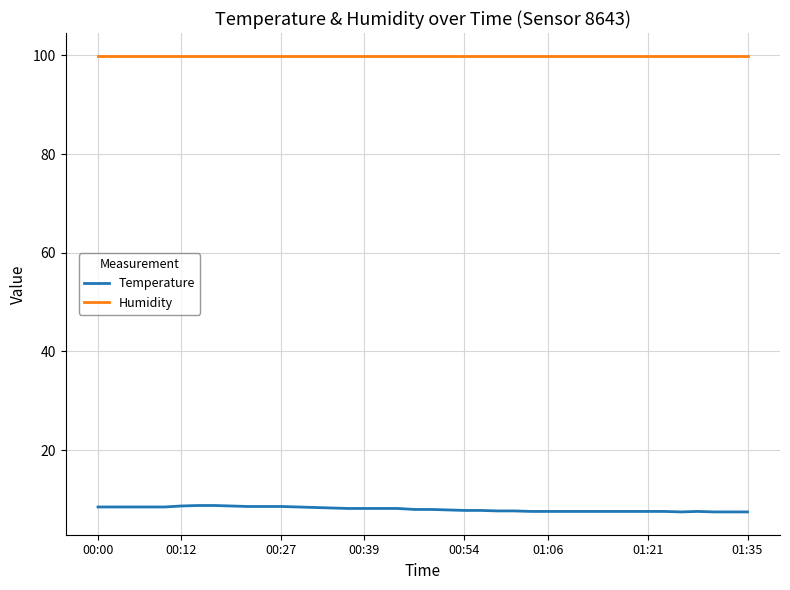

List the series in order of their overall mean, lowest first.

Temperature, Humidity